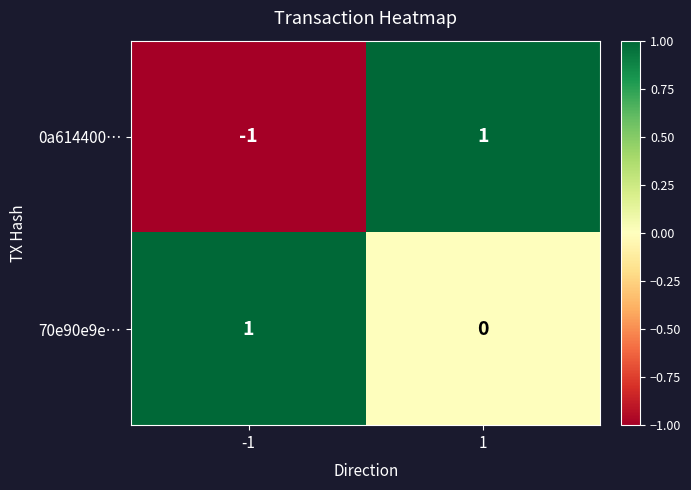

What is the spread (max minus min) of values at -1?

2